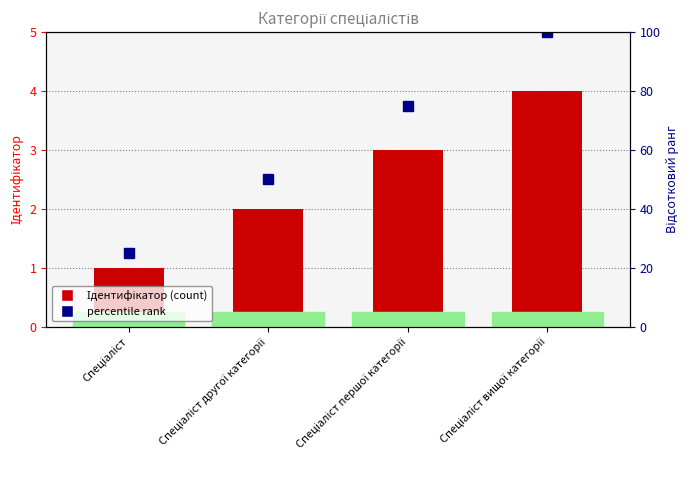

Rank the categories by value from lowest to highest.

Спеціаліст, Спеціаліст другої категорії, Спеціаліст першої категорії, Спеціаліст вищої категорії